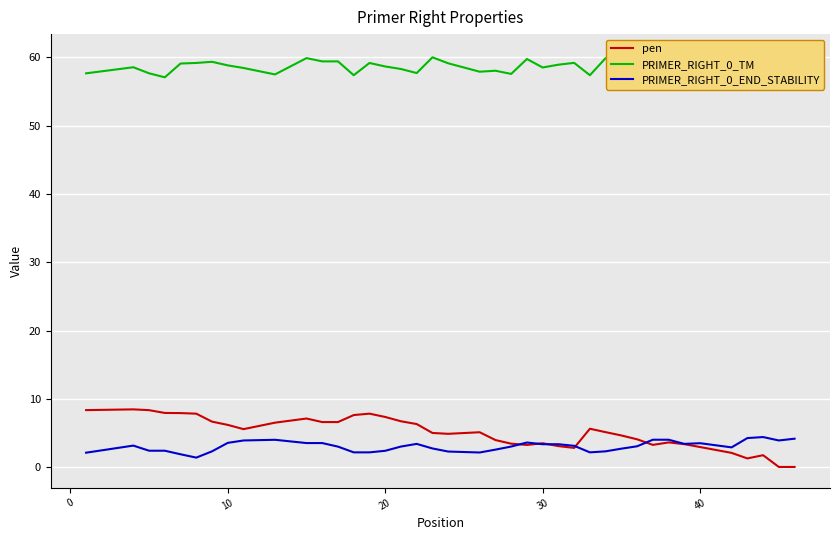

What is the minimum value for PRIMER_RIGHT_0_END_STABILITY?

1.4